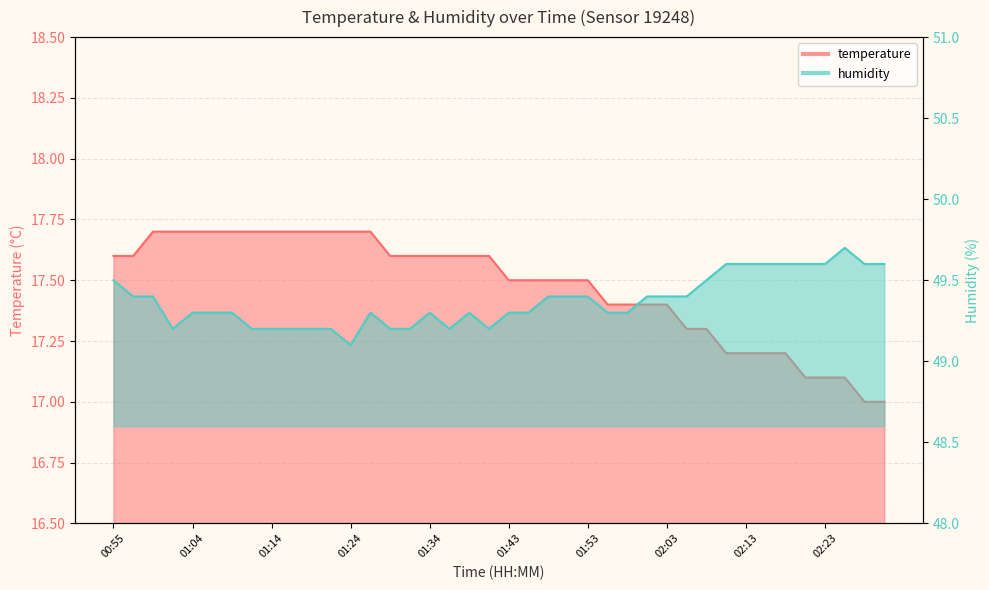

The humidity series shows 49.6 at 02:30. True or false?

True